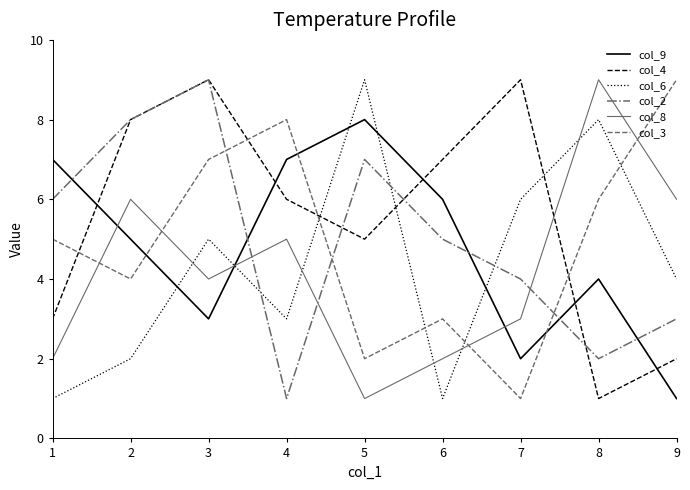

Is this an area chart (filled region under the line)?

No